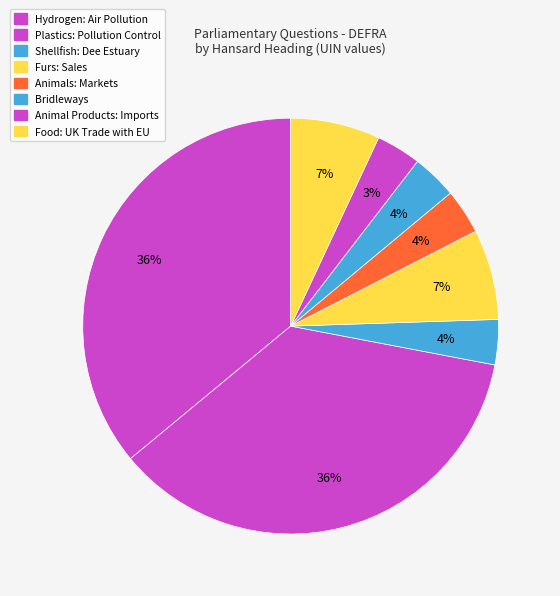

How many slices are in this pie chart?

8